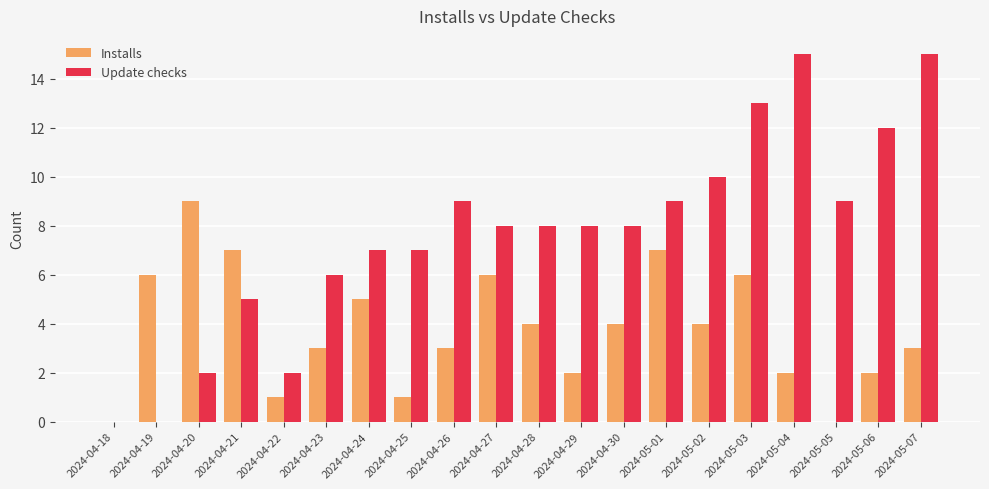

Does the chart contain stacked bars?

No